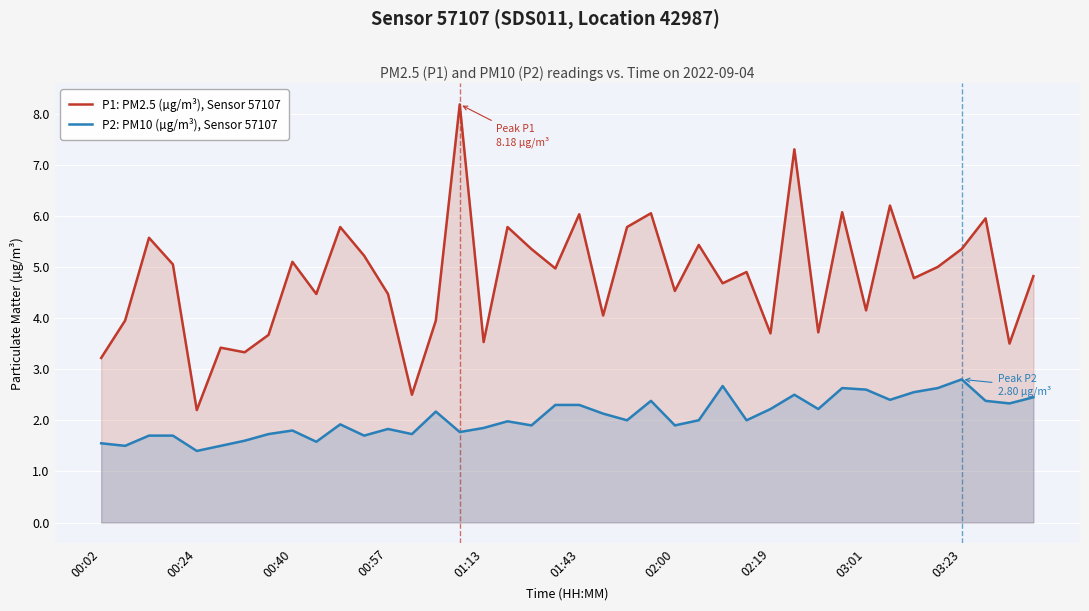

What is the approximate value of P2: PM10 (µg/m³), Sensor 57107 at 02:00?

1.9